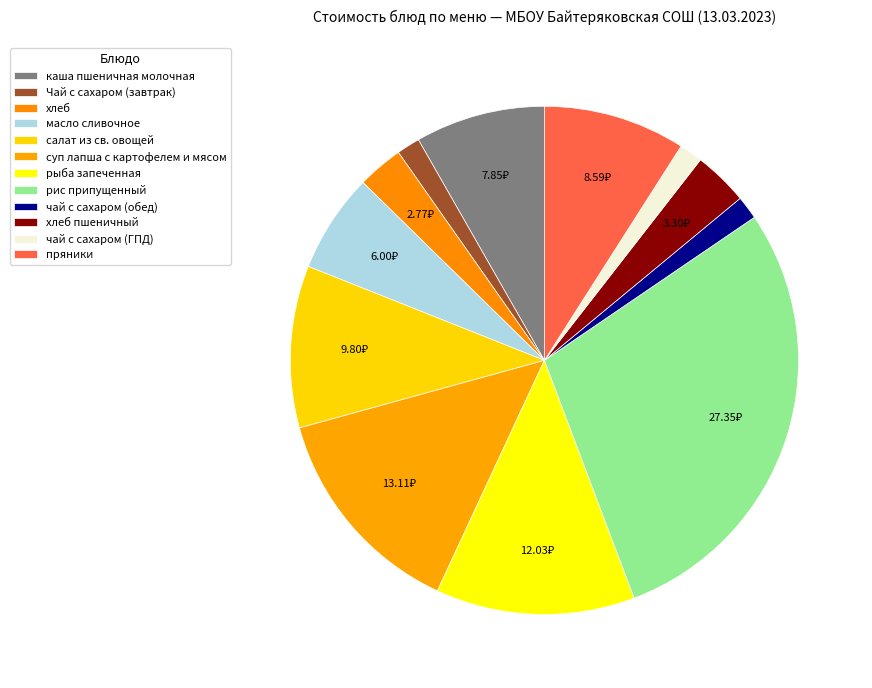

What is the total percentage of масло сливочное and хлеб пшеничный?

9.8%